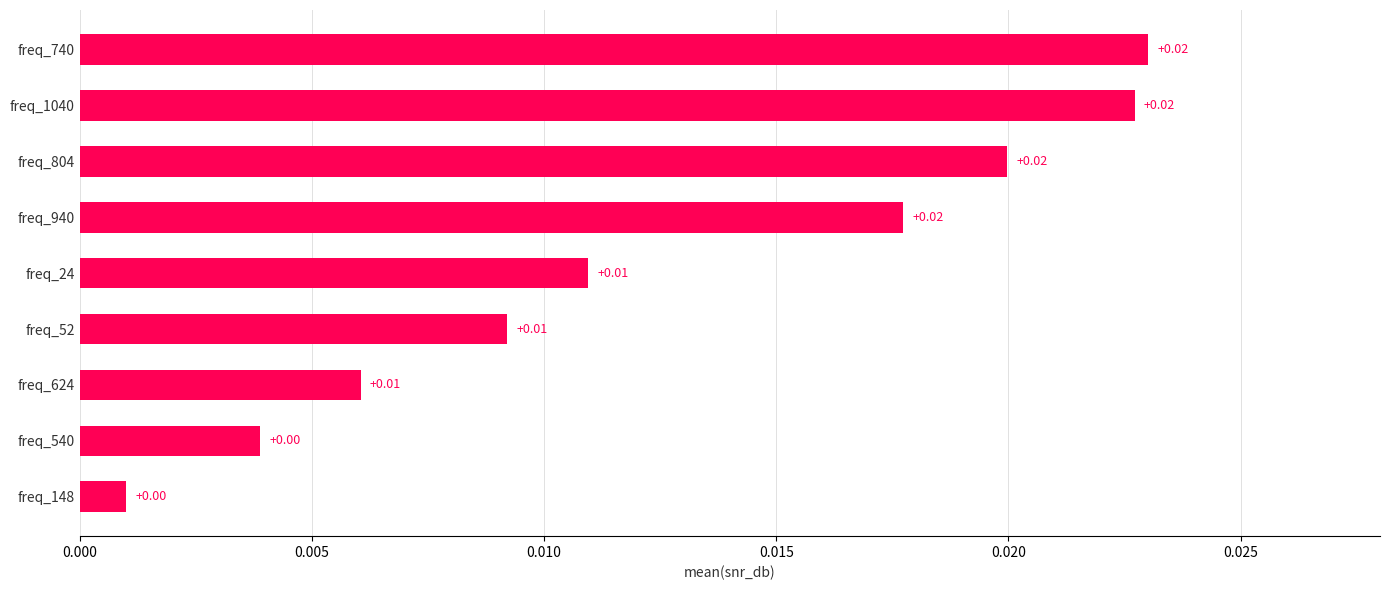

Which has a higher value, freq_24 or freq_148?

freq_24